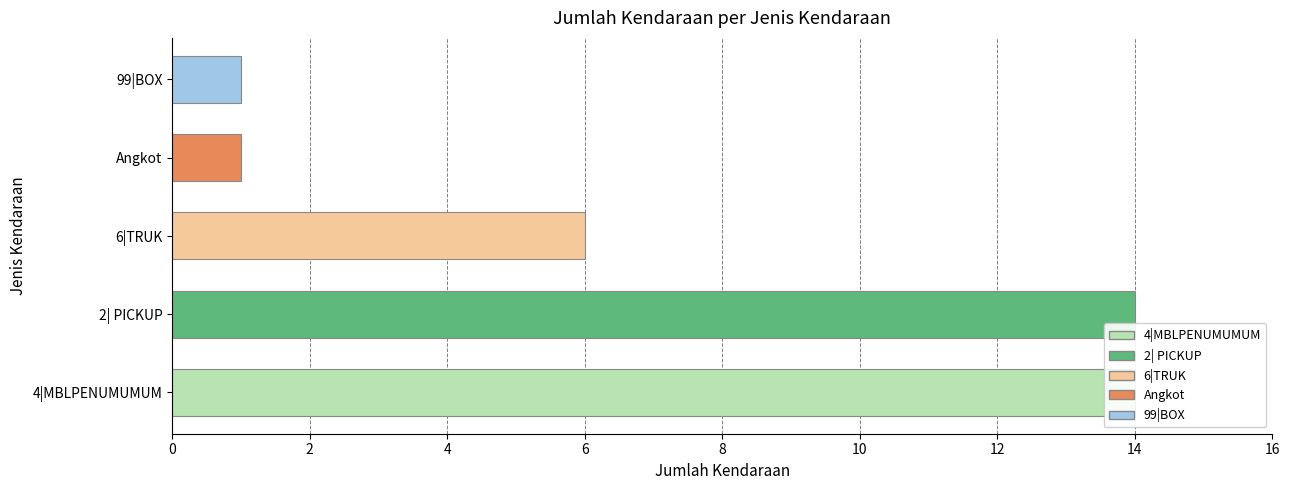

At which label does the data first exceed 6?

4|MBLPENUMUMUM